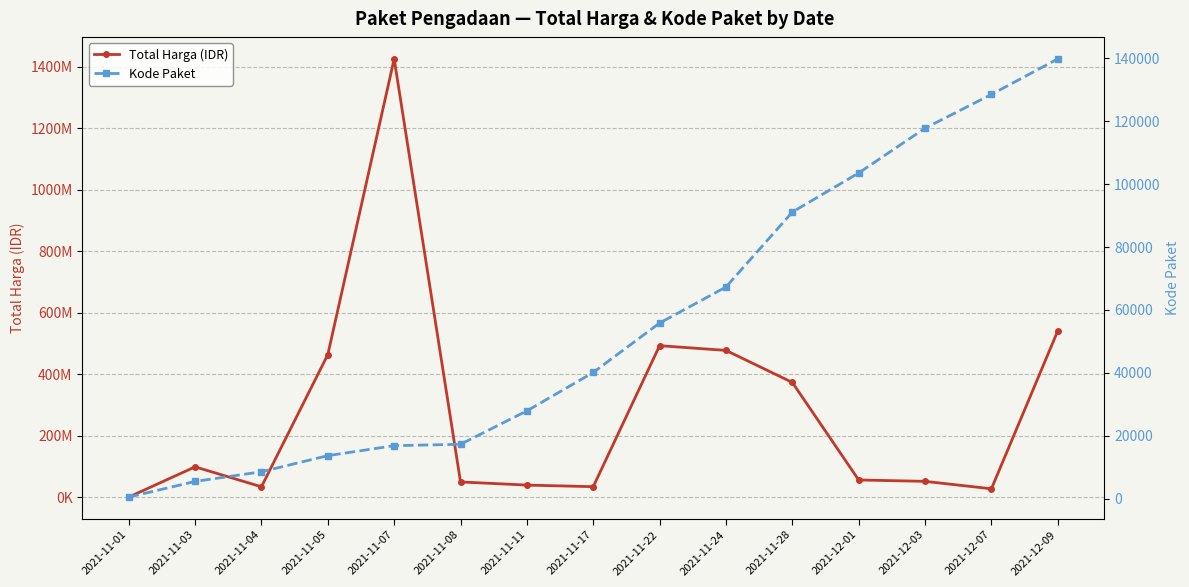

What is the sum of the Kode Paket values at 2021-12-09 and 2021-11-24?

207096